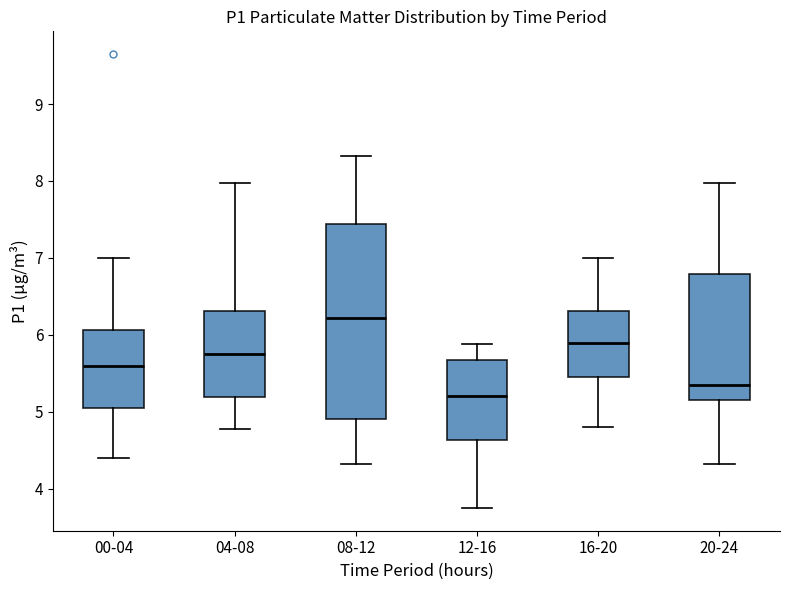

Reading left to right, transcribe this box plot: for each box, give where its median line is, the range the box spans, and where its two whiskers end, as read against the y-axis. The values are not printed on the chart, so give them approximately, as read against the axis.

00-04: median 5.6, box 5.0 to 6.1, whiskers 4.4 to 7.0
04-08: median 5.8, box 5.2 to 6.3, whiskers 4.8 to 8.0
08-12: median 6.2, box 4.9 to 7.4, whiskers 4.3 to 8.3
12-16: median 5.2, box 4.6 to 5.7, whiskers 3.8 to 5.9
16-20: median 5.9, box 5.4 to 6.3, whiskers 4.8 to 7.0
20-24: median 5.4, box 5.2 to 6.8, whiskers 4.3 to 8.0